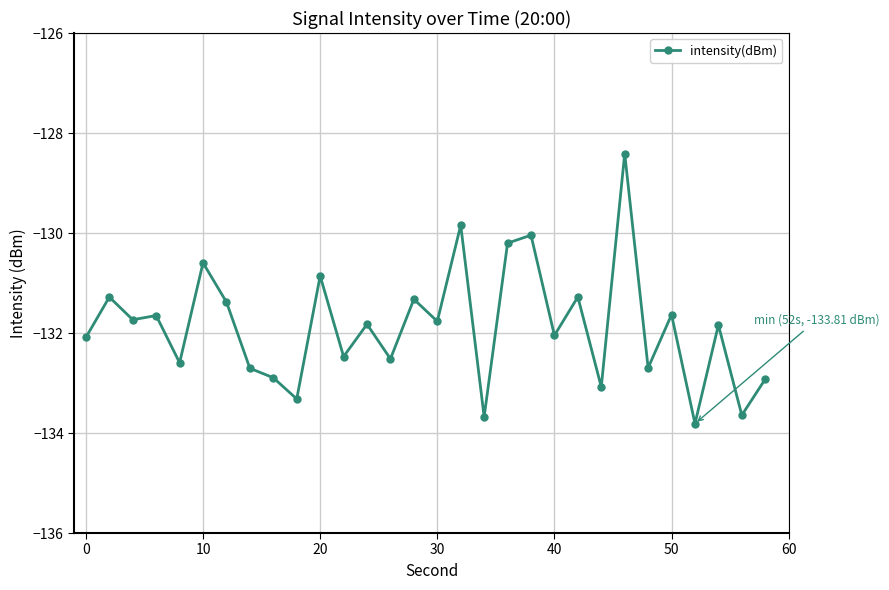

What is the value of the 7th point from the left?

-131.4